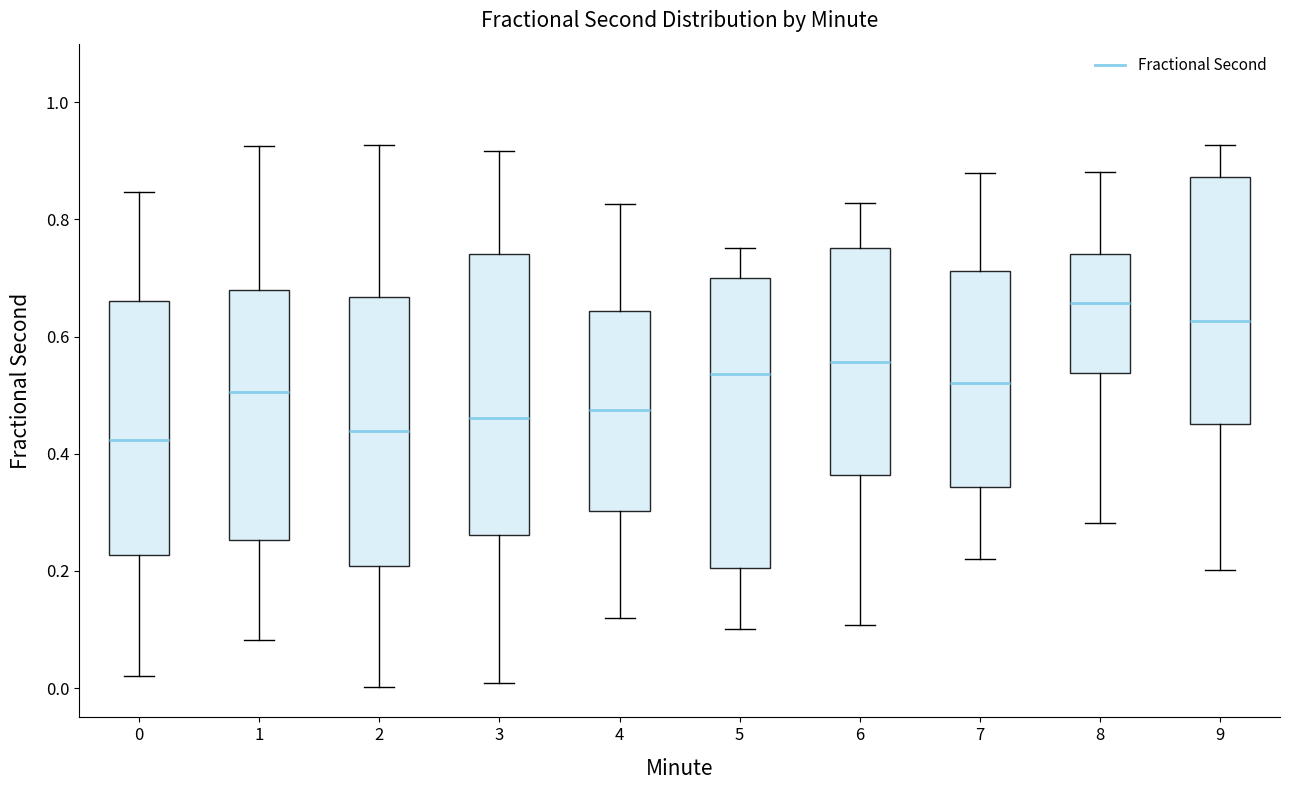

Reading left to right, read every box against the y-axis: the position of its median line, the range the box covers, and the ends of its whiskers. The values are not printed on the chart, so give them approximately, as read against the axis.

0: median 0.42, box 0.22 to 0.66, whiskers 0.02 to 0.84
1: median 0.50, box 0.26 to 0.68, whiskers 0.08 to 0.92
2: median 0.44, box 0.20 to 0.66, whiskers 0.00 to 0.92
3: median 0.46, box 0.26 to 0.74, whiskers 0.00 to 0.92
4: median 0.48, box 0.30 to 0.64, whiskers 0.12 to 0.82
5: median 0.54, box 0.20 to 0.70, whiskers 0.10 to 0.76
6: median 0.56, box 0.36 to 0.76, whiskers 0.10 to 0.82
7: median 0.52, box 0.34 to 0.72, whiskers 0.22 to 0.88
8: median 0.66, box 0.54 to 0.74, whiskers 0.28 to 0.88
9: median 0.62, box 0.46 to 0.88, whiskers 0.20 to 0.92